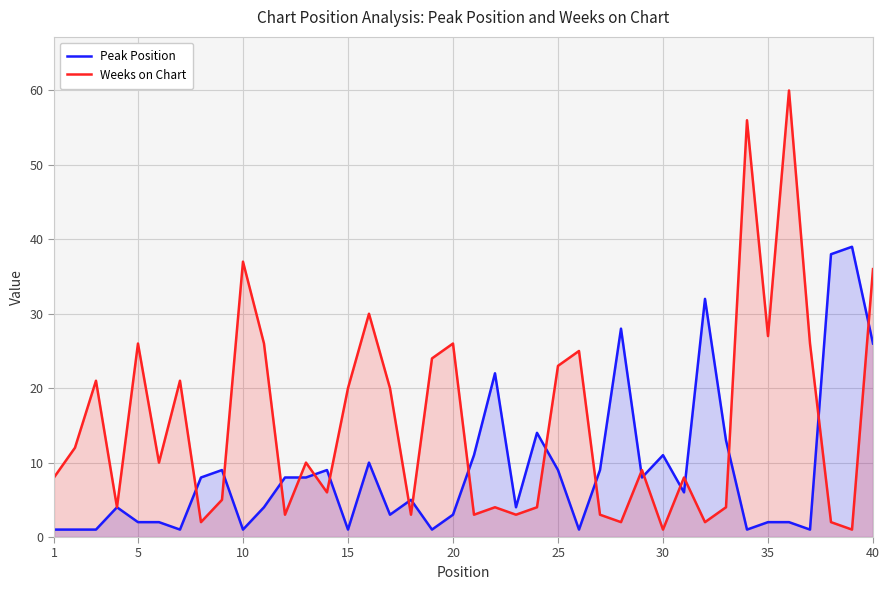

Which series has the largest total across all categories?

Weeks on Chart